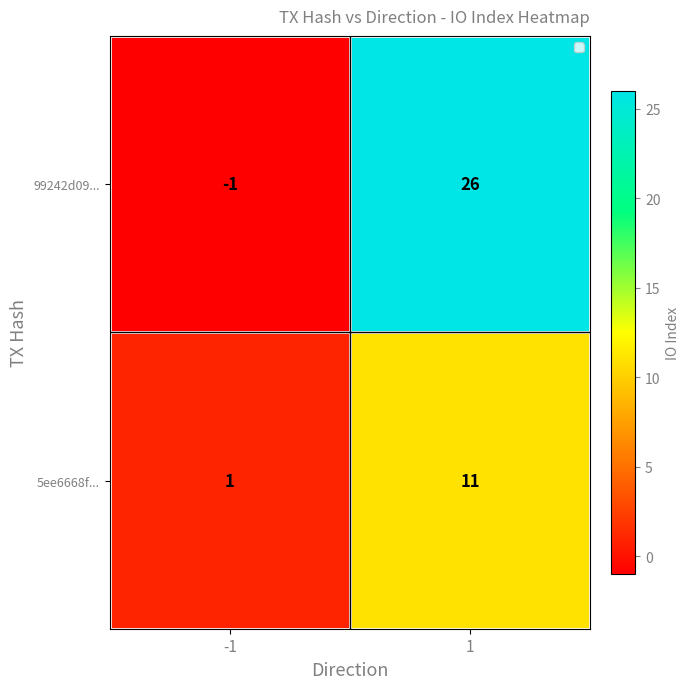

Which series has the largest total across all categories?

99242d09...